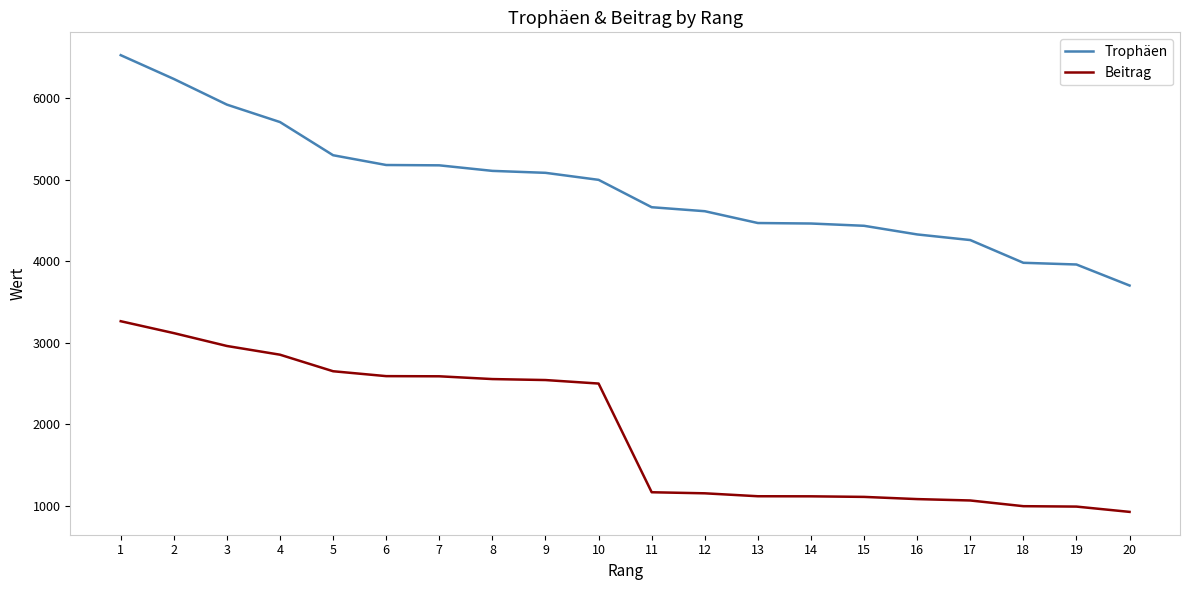

Between 7 and 19, which series saw the biggest shift?

Beitrag